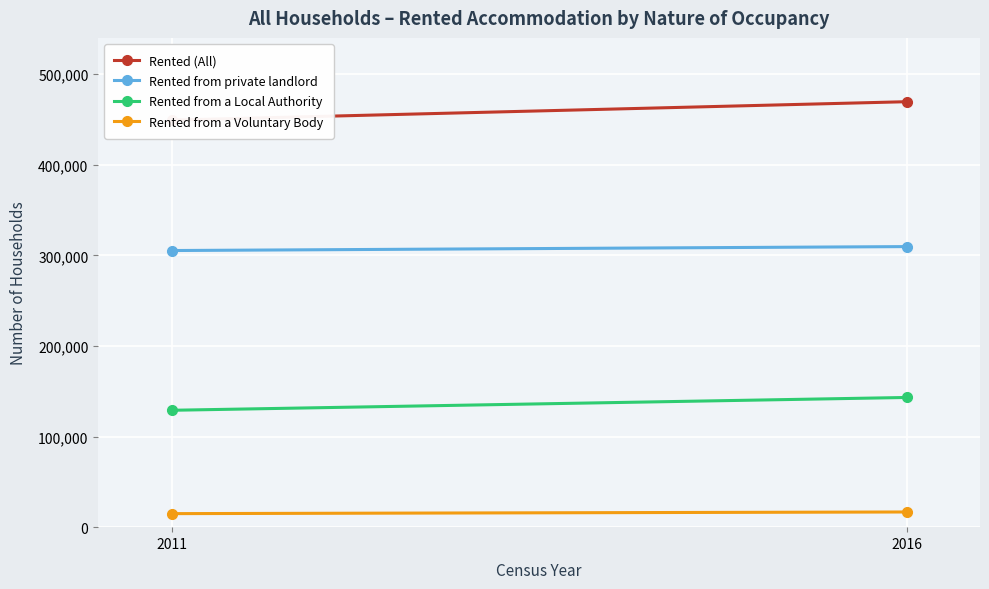

Which series changed the most between 2011 and 2016?

Rented (All)